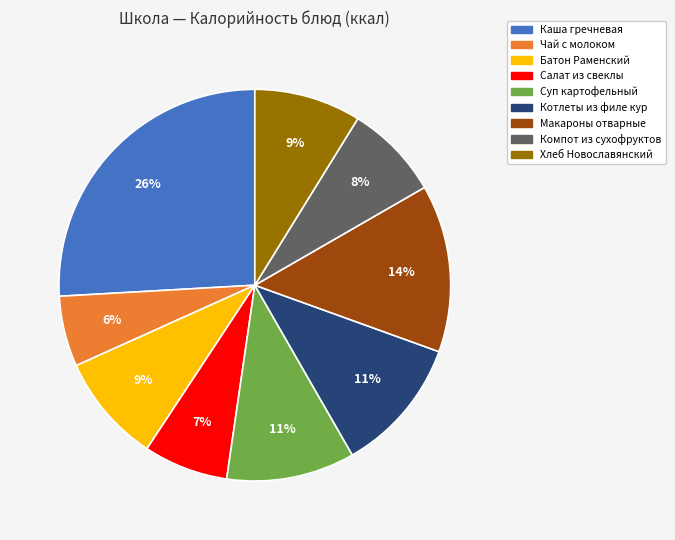

To the nearest percent, what is the average slice percentage?

11%